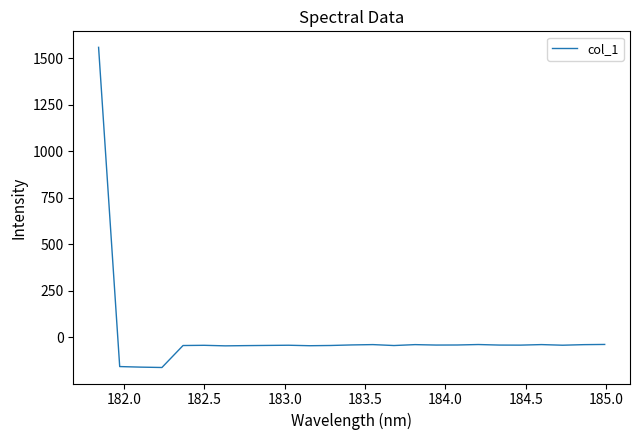

What is the maximum value shown in the chart?

1557.4